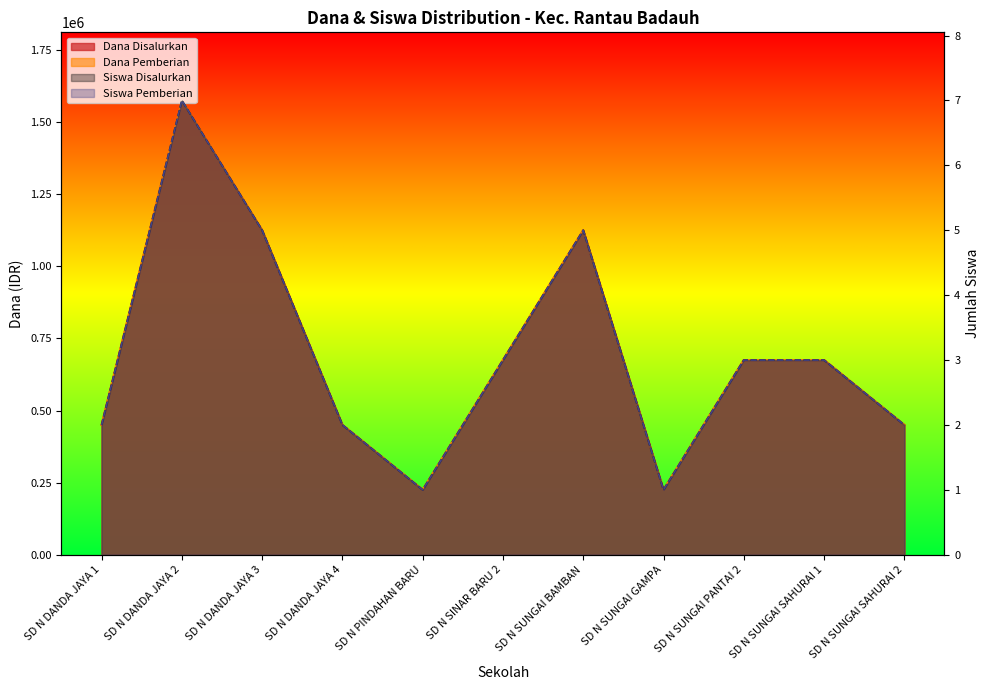

Which category has the highest value in the Siswa Disalurkan series?

SD N DANDA JAYA 2